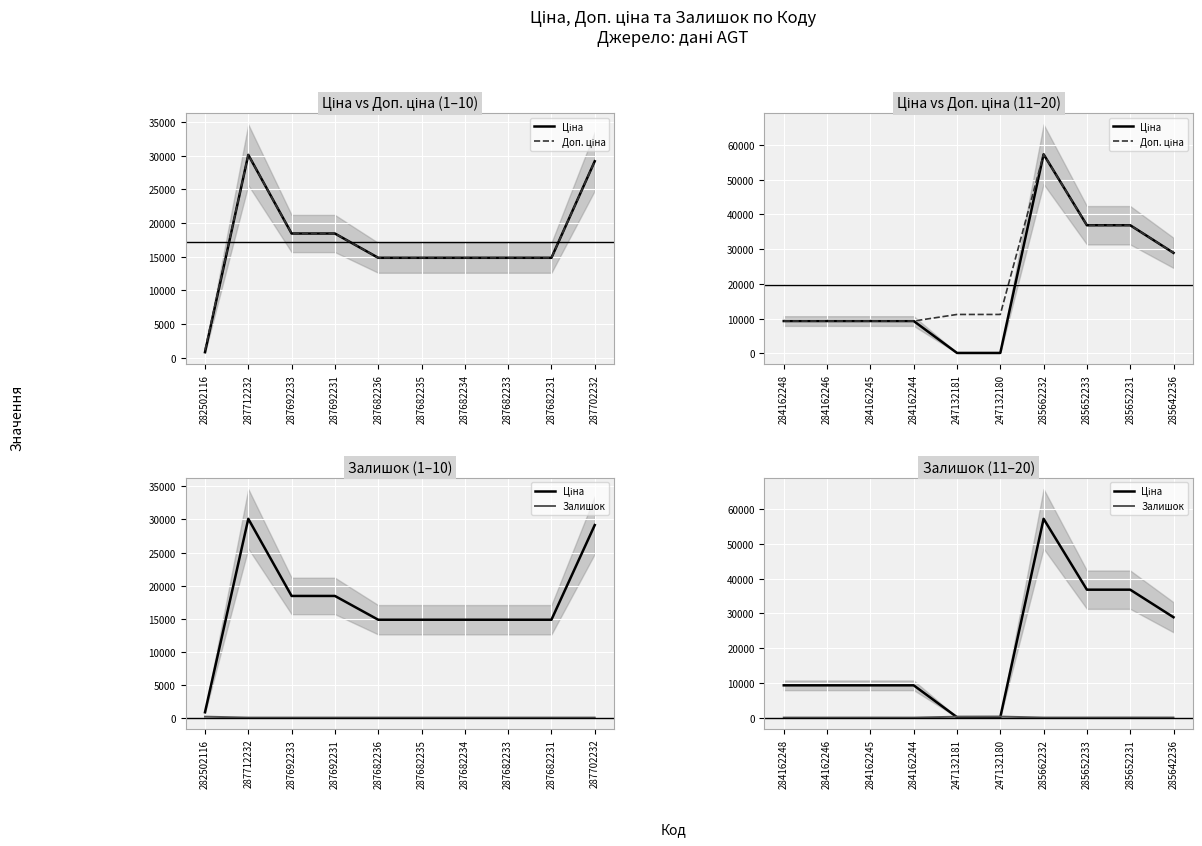

True or false: Залишок has more than 0 points higher than both neighbors.

True